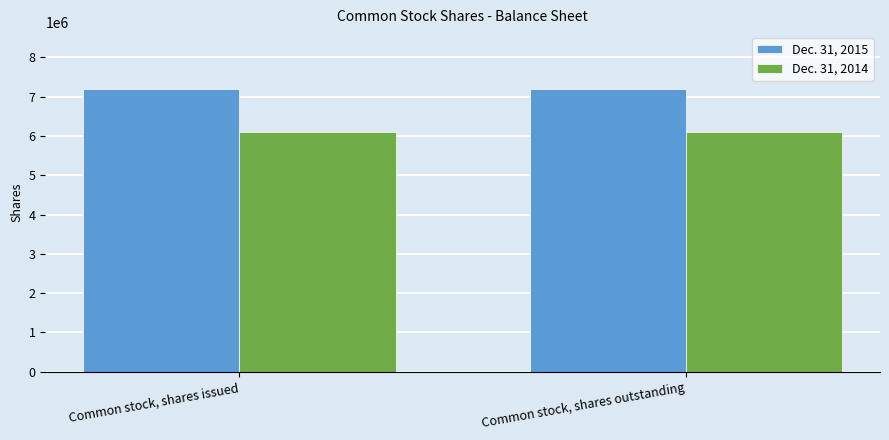

Reading left to right, extract all data points from this chart.

Dec. 31, 2015: Common stock, shares issued=7201774	Common stock, shares outstanding=7201774
Dec. 31, 2014: Common stock, shares issued=6112091	Common stock, shares outstanding=6112091